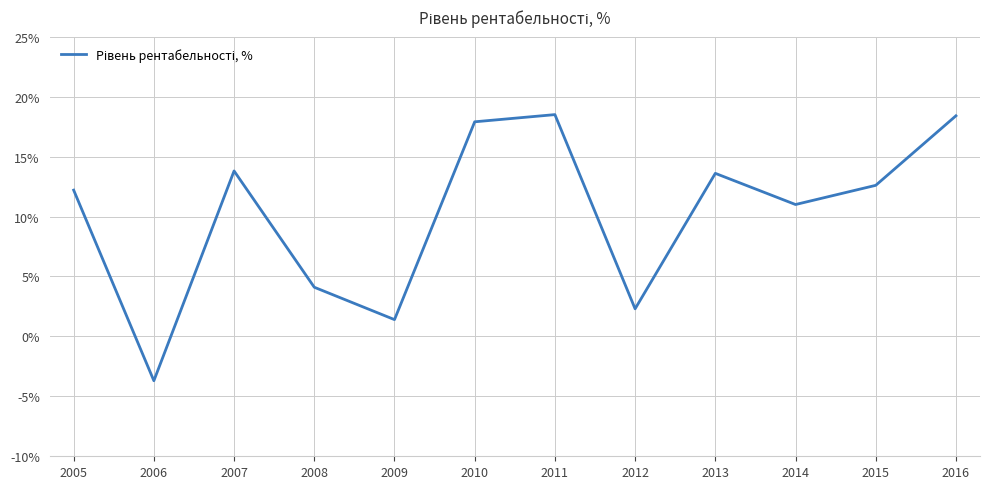

How many values are below zero?

1